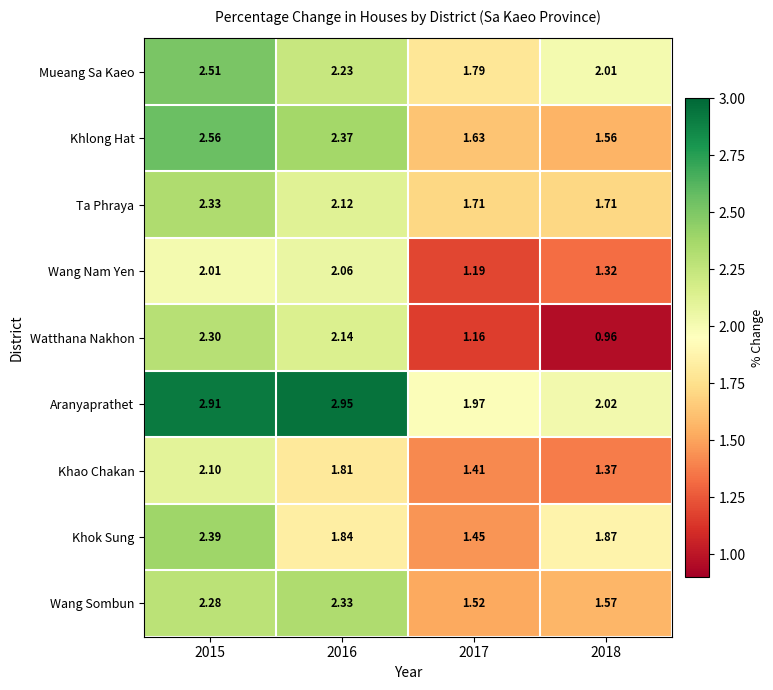

Rank the series at 2016 from lowest to highest value.

Khao Chakan, Khok Sung, Wang Nam Yen, Ta Phraya, Watthana Nakhon, Mueang Sa Kaeo, Wang Sombun, Khlong Hat, Aranyaprathet